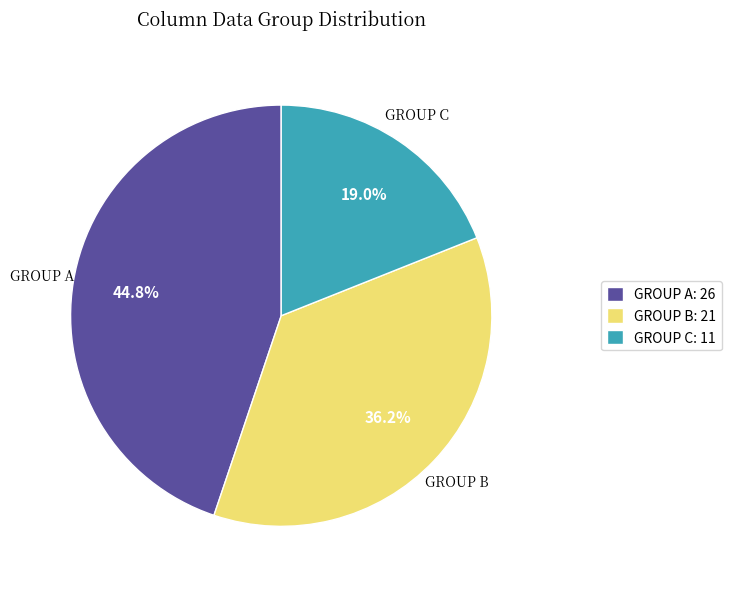

How many slices are in this pie chart?

3